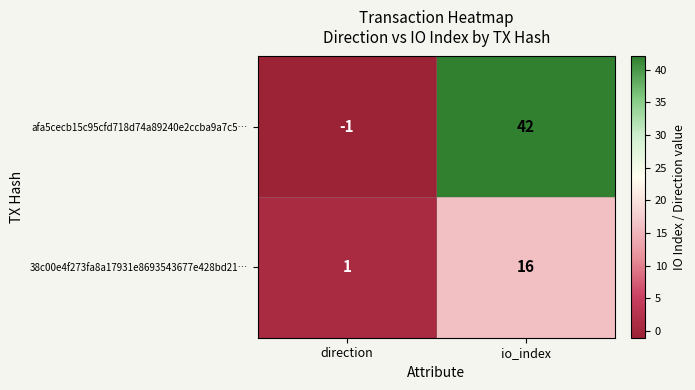

Between direction and io_index, which series saw the biggest shift?

afa5cecb15c95cfd718d74a89240e2ccba9a7c5…